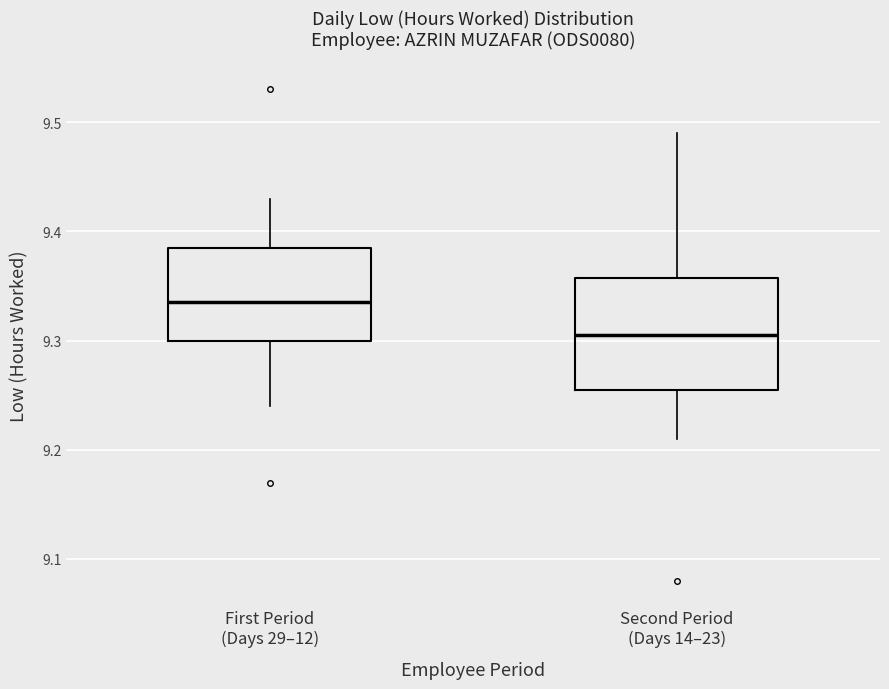

Comparing the boxes themselves (not the whiskers), which one is the tallest?

Second Period (Days 14–23)